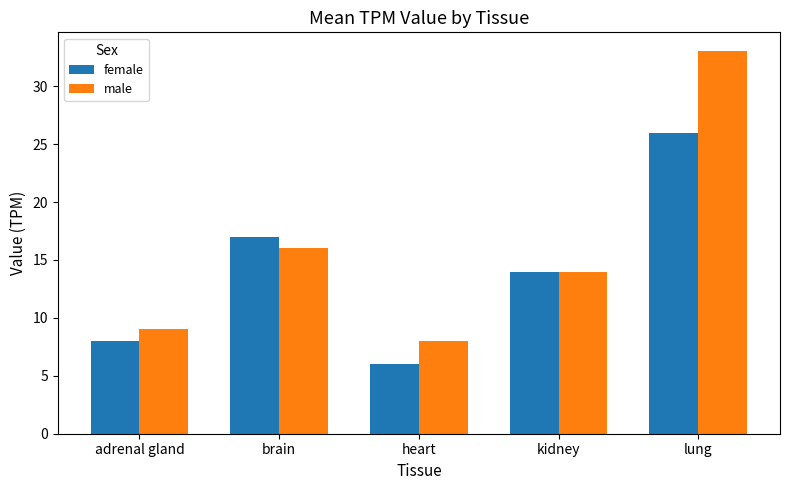

What is the difference between the male values at heart and brain?

8